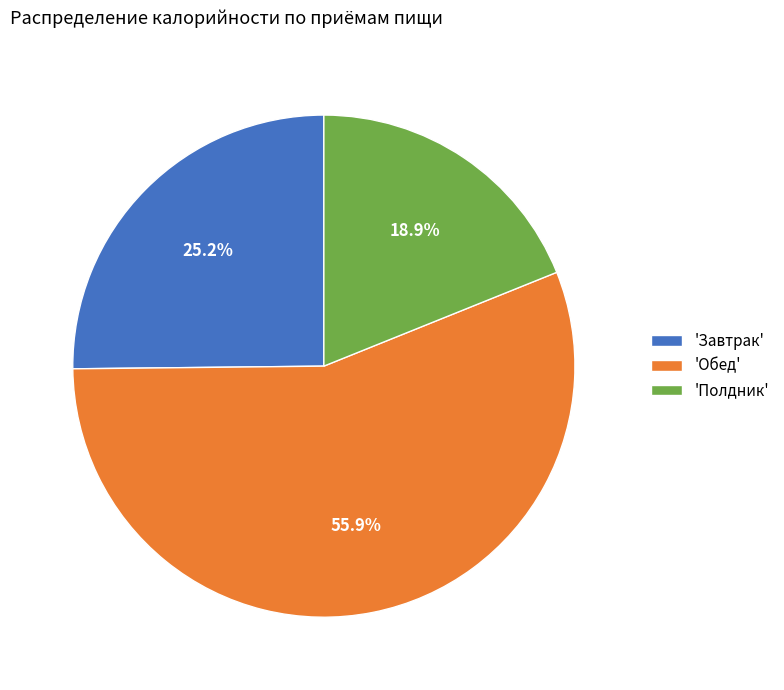

How many slices are in this pie chart?

3